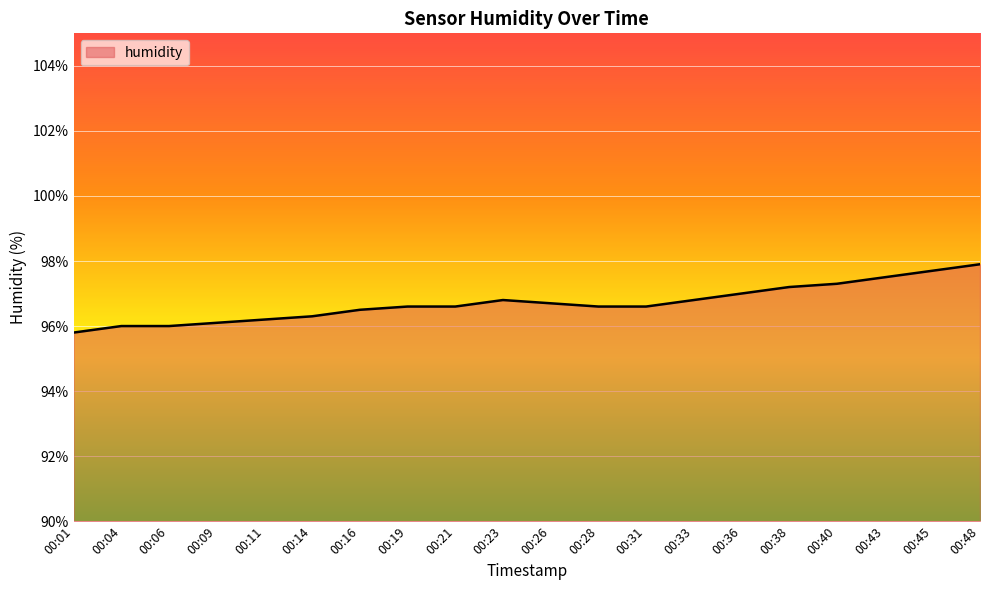

Read the value at 00:04.

96.0